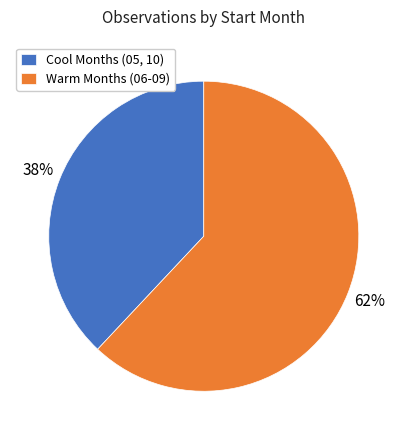

Between Cool Months (05, 10) and Warm Months (06-09), which is larger?

Warm Months (06-09)